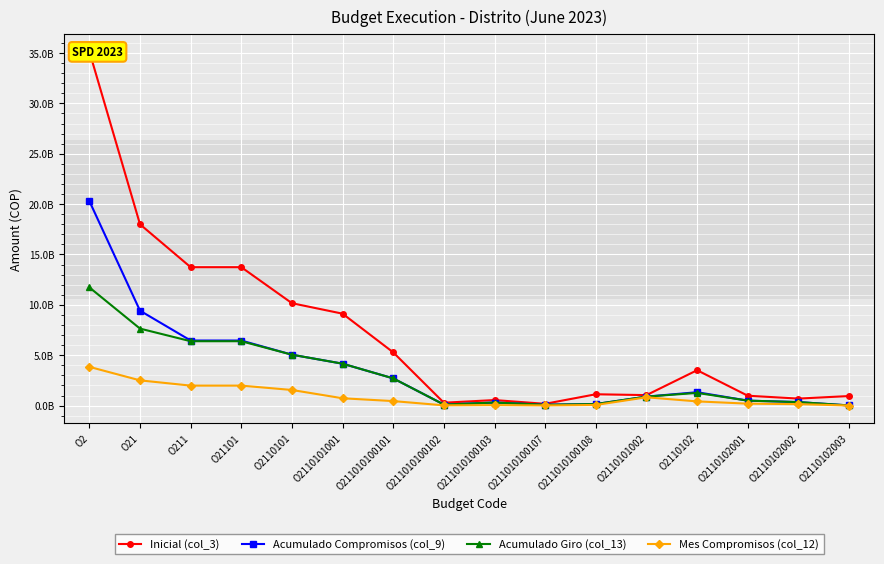

What is the total value across all series at O2110102003?

988429188